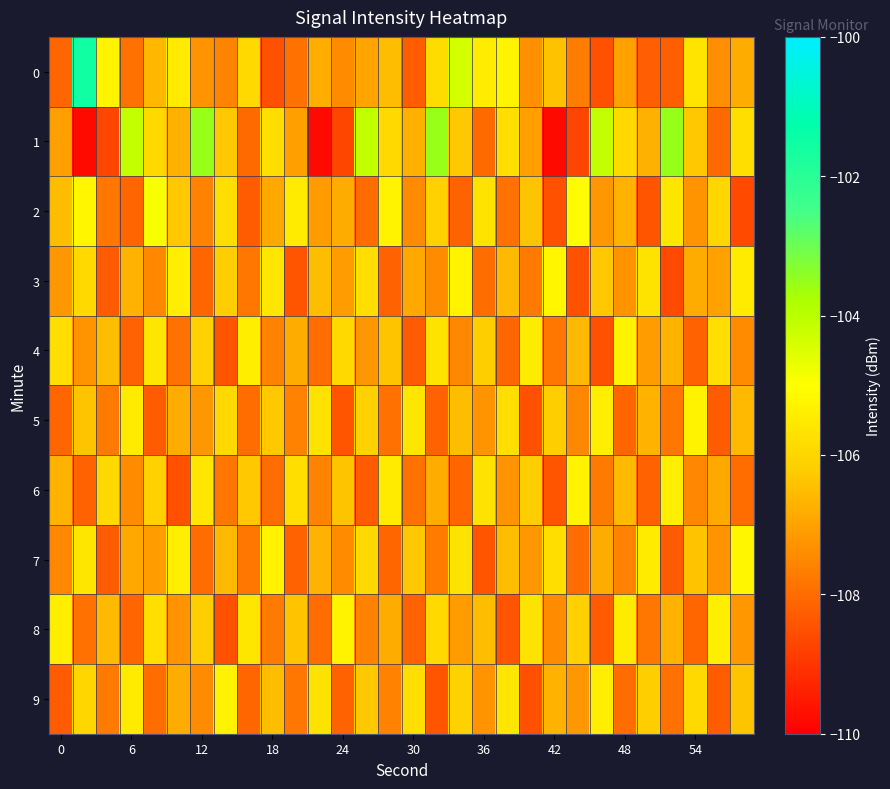

Rank the series by their maximum value, from lowest to highest.

4, 5, 6, 8, 9, 3, 7, 2, 1, 0